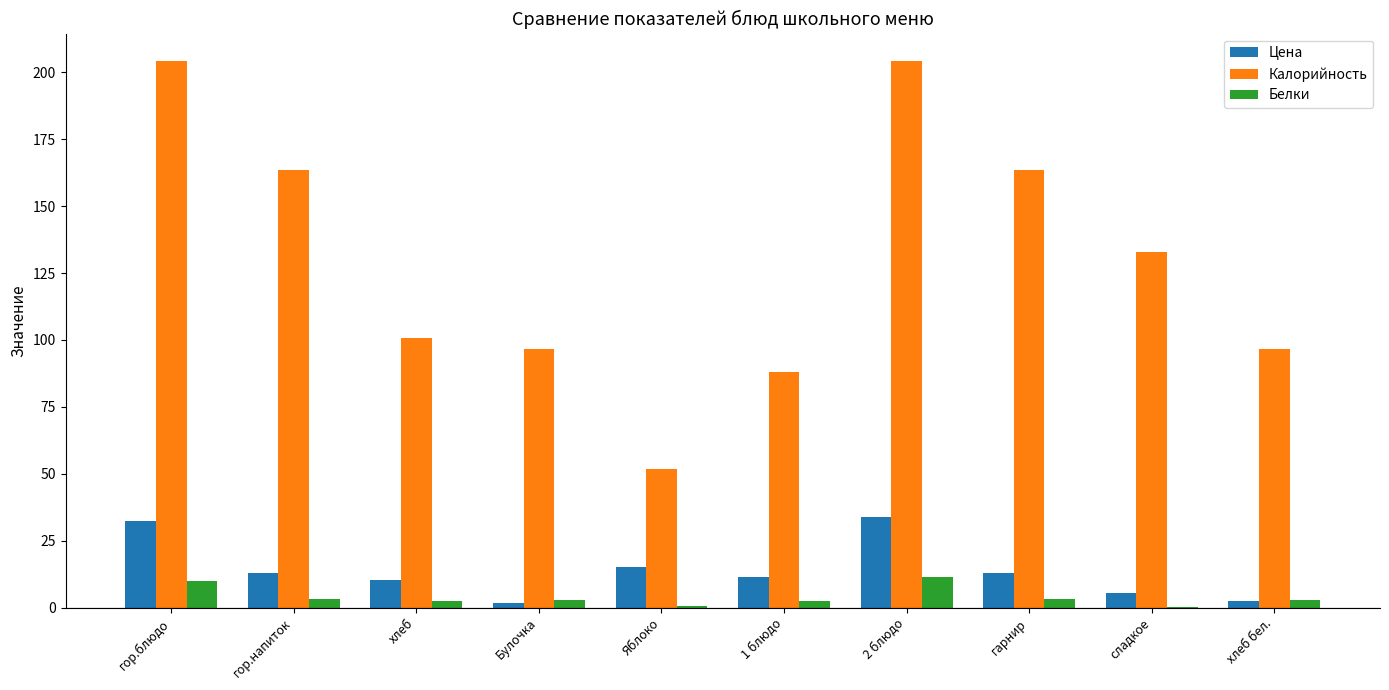

Is it true that Белки equals 2.6 at 1 блюдо?

True